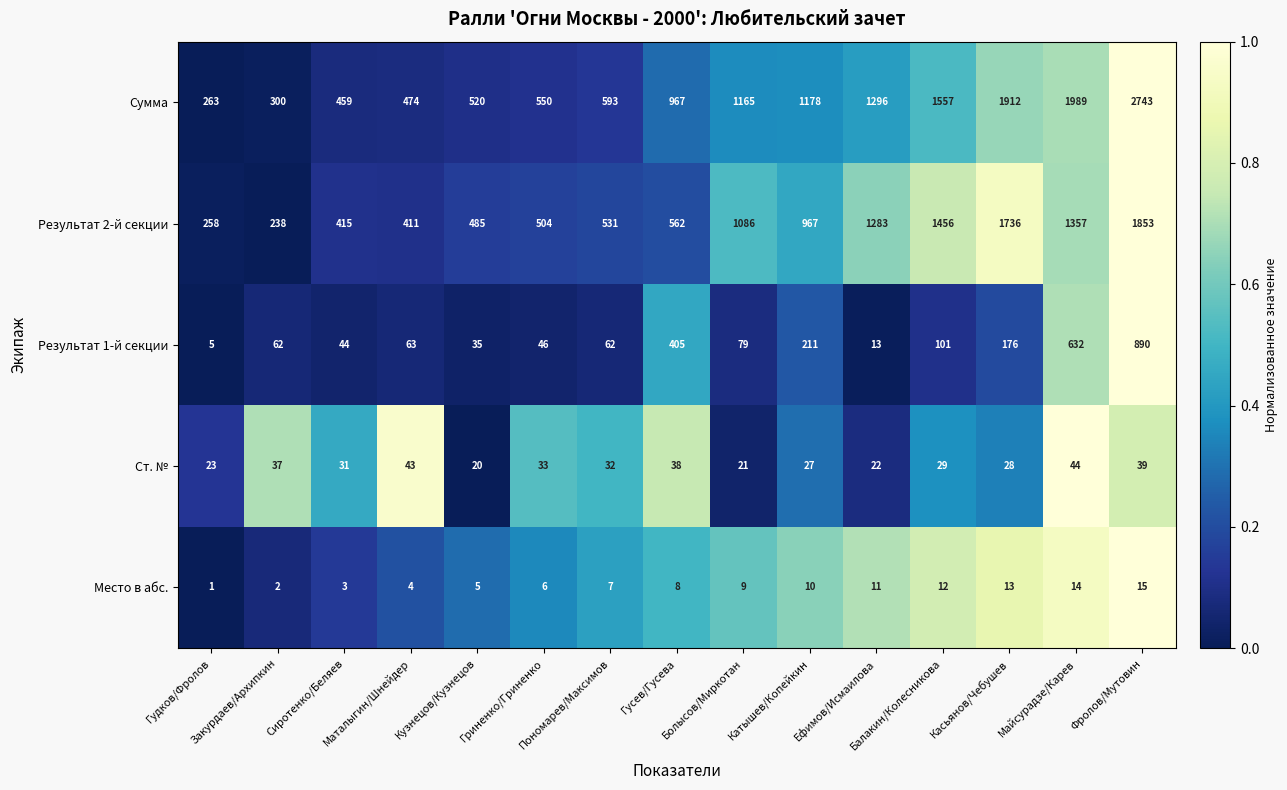

At how many categories does at least one series exceed 1894?

3